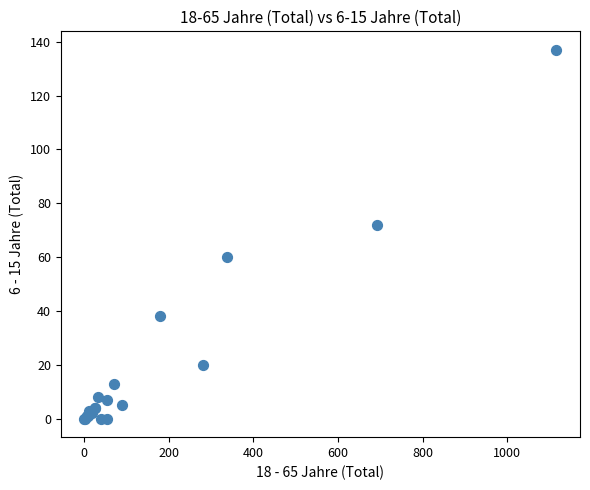

What Y value in the scatter plot is closest to 68?

72